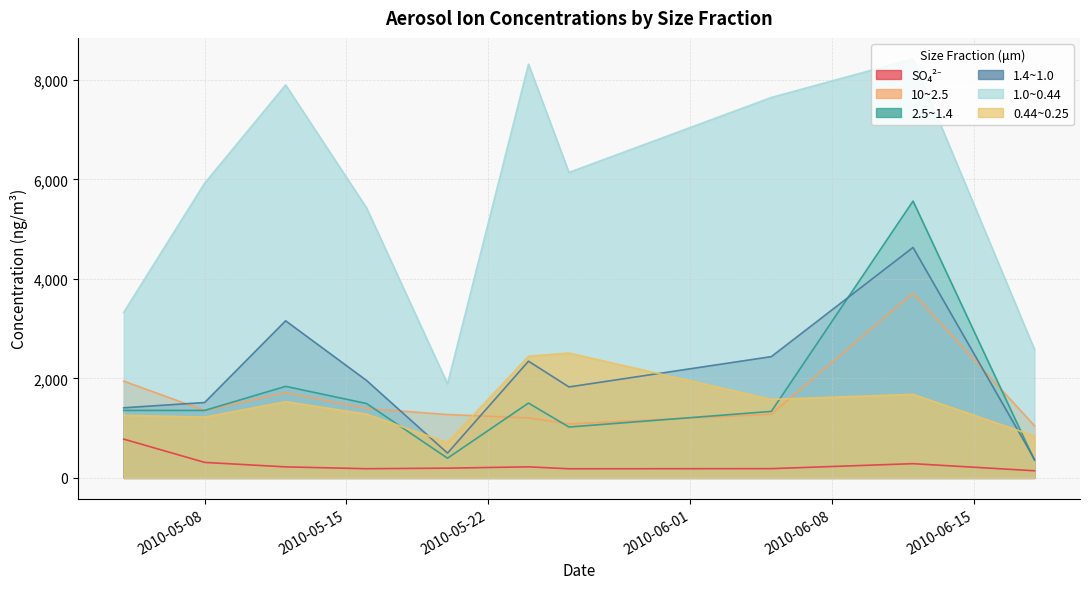

What is the label of the 9th point from the left?

2010-06-12